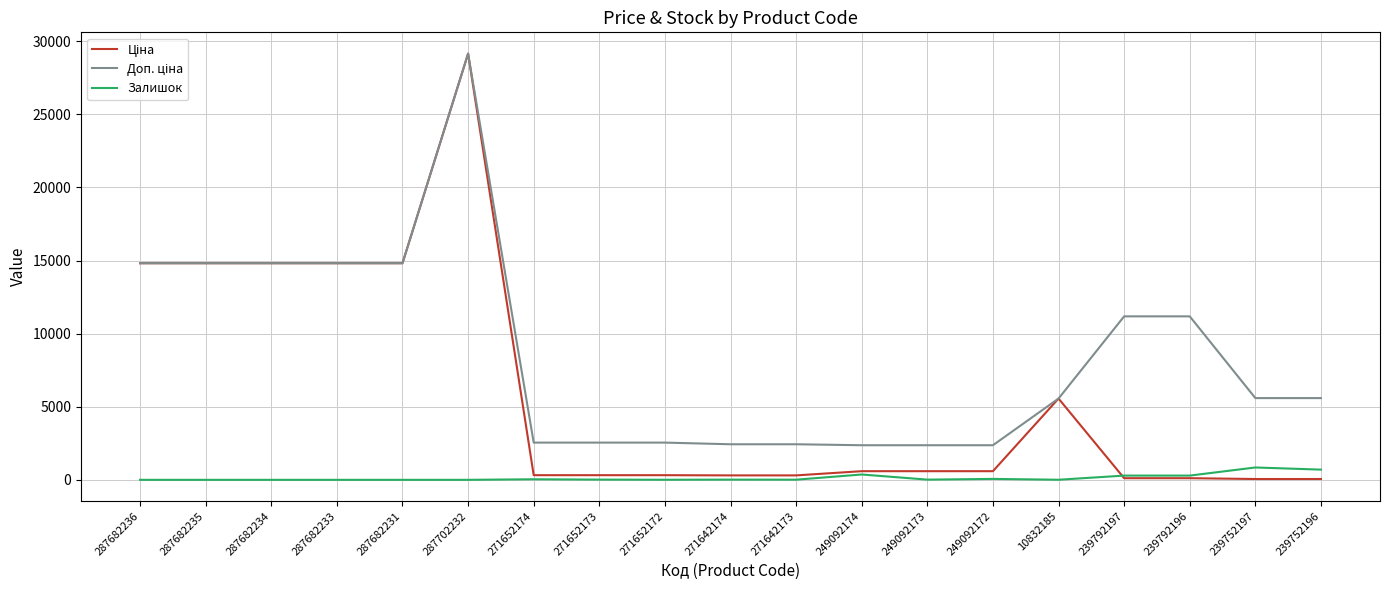

What is the highest value of the Залишок series?

845.0